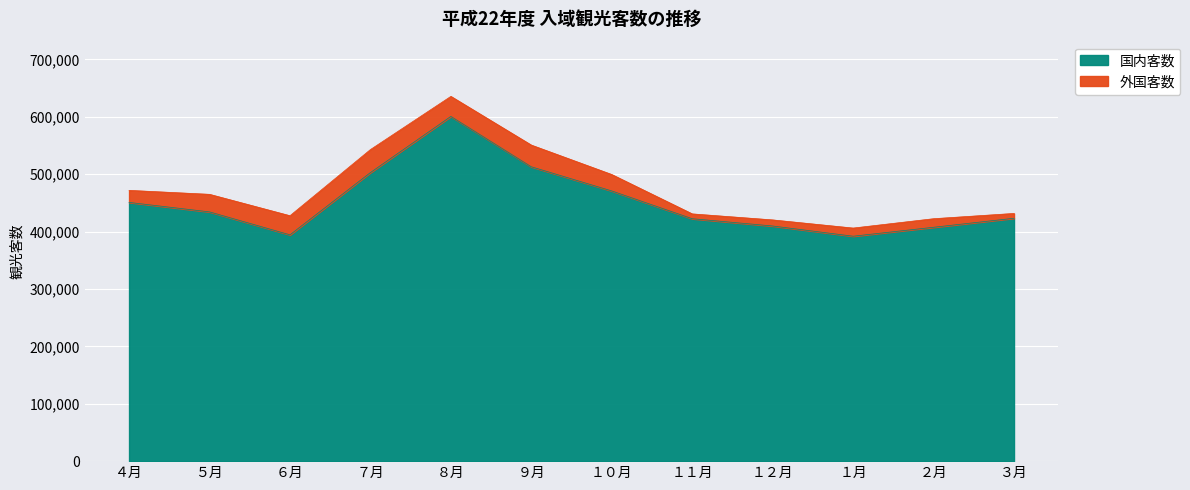

The chart shows a value of 206939 at ２月. True or false?

False